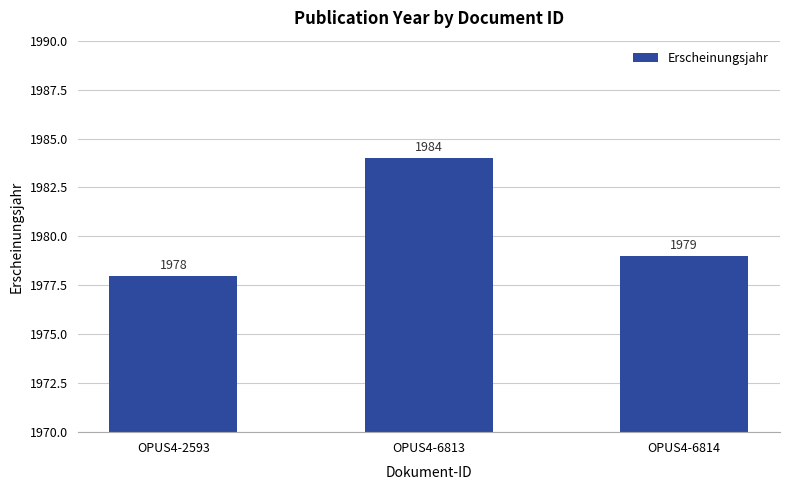

What is the sum of the values at OPUS4-2593 and OPUS4-6814?

3957